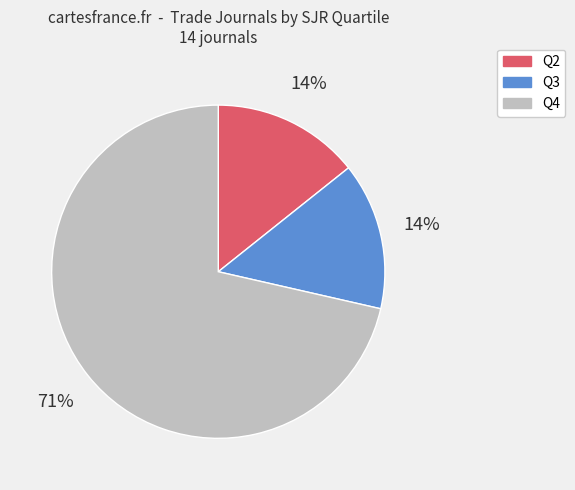

To the nearest percent, what percentage of the pie is Q3?

14%